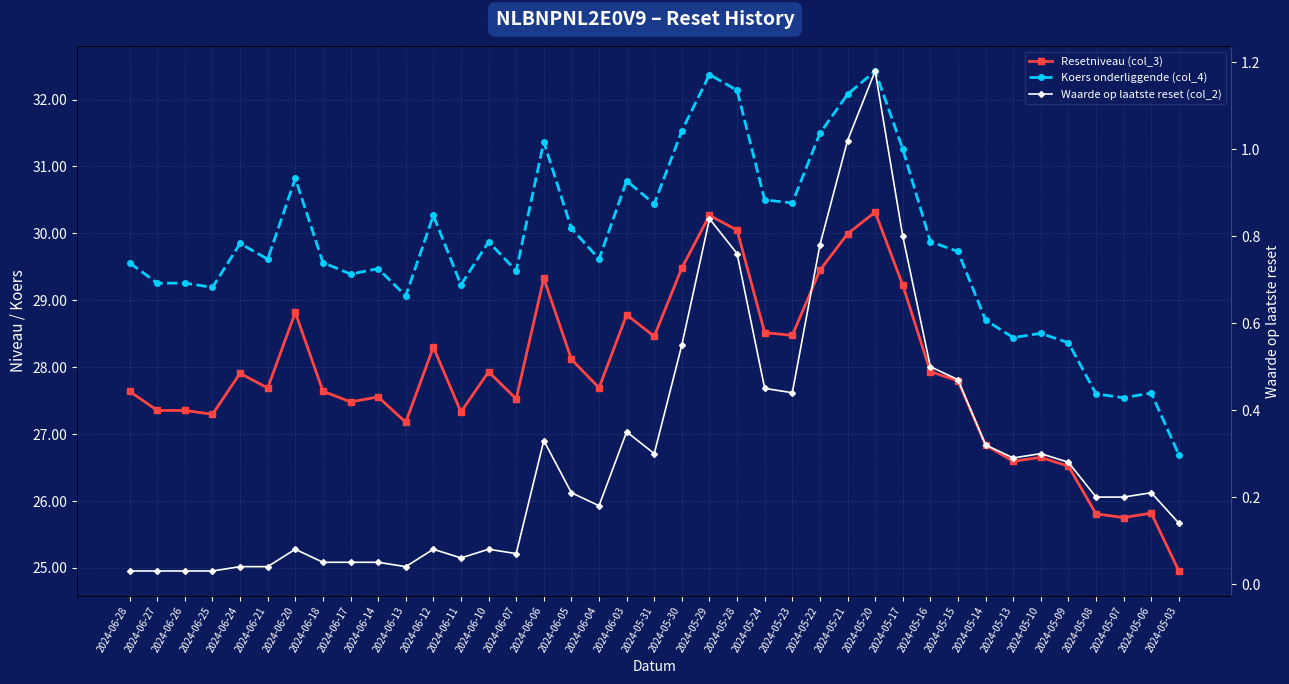

Rank the series by their maximum value, from highest to lowest.

Koers onderliggende (col_4), Resetniveau (col_3), Waarde op laatste reset (col_2)